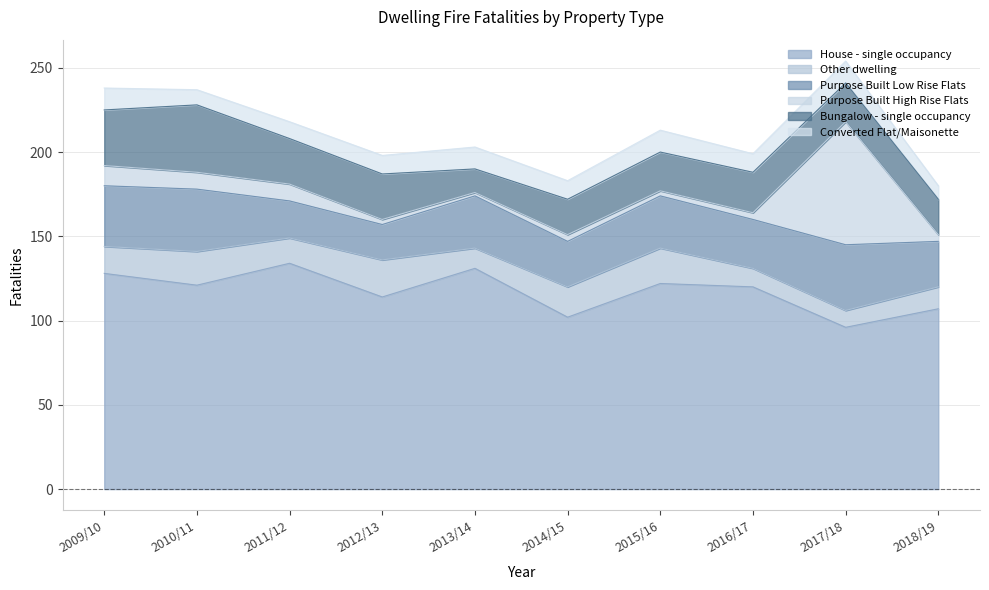

The Purpose Built Low Rise Flats series shows 22 at 2011/12. True or false?

True